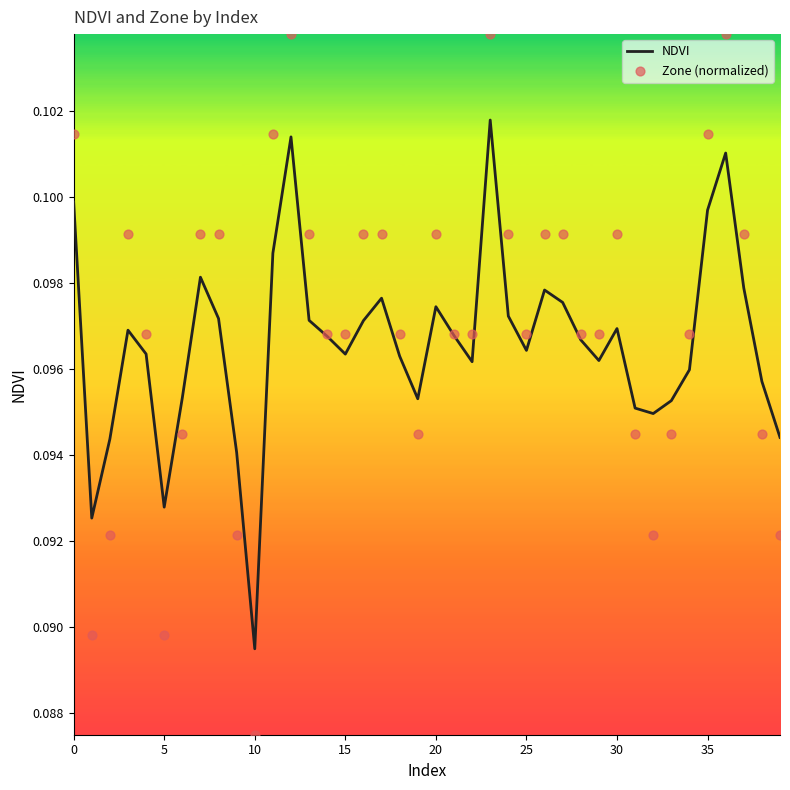

What are all the series names shown in the legend?

NDVI, Zone (normalized)